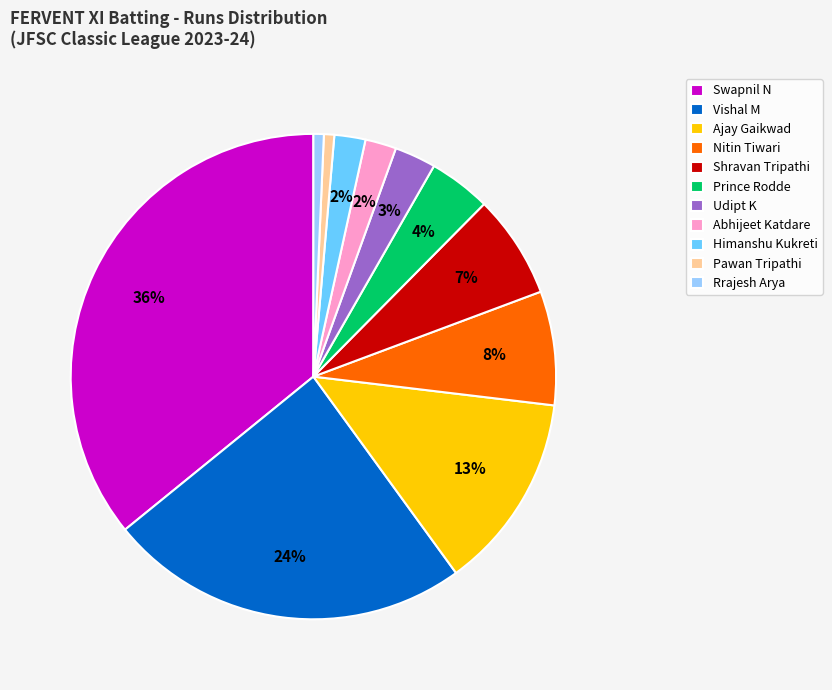

Count the number of slices in the pie.

11